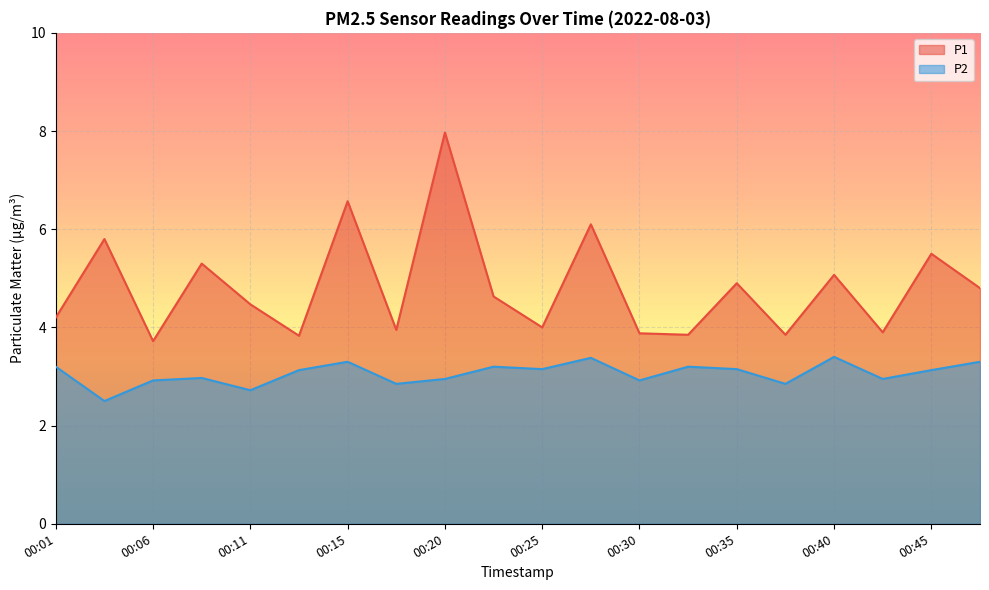

Reading left to right, list all the values displayed in this chart.

P1: 00:01=4.2	00:03=5.8	00:06=3.7	00:08=5.3	00:11=4.5	00:13=3.8	00:15=6.6	00:18=4.0	00:20=8.0	00:23=4.6	00:25=4.0	00:28=6.1	00:30=3.9	00:32=3.9	00:35=4.9	00:37=3.9	00:40=5.1	00:42=3.9	00:45=5.5	00:47=4.8
P2: 00:01=3.2	00:03=2.5	00:06=2.9	00:08=3.0	00:11=2.7	00:13=3.1	00:15=3.3	00:18=2.9	00:20=3.0	00:23=3.2	00:25=3.1	00:28=3.4	00:30=2.9	00:32=3.2	00:35=3.1	00:37=2.9	00:40=3.4	00:42=3.0	00:45=3.1	00:47=3.3